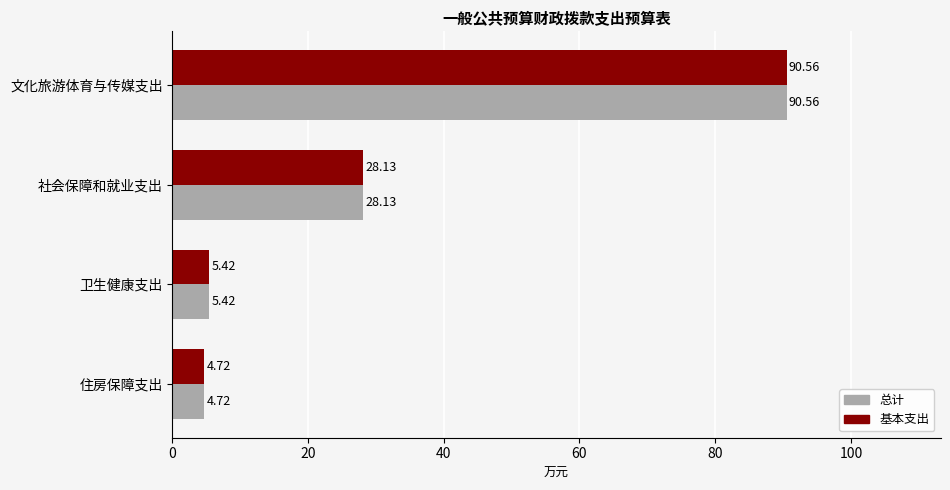

Is the value of 总计 at 住房保障支出 greater than the value of 基本支出 at 卫生健康支出?

No